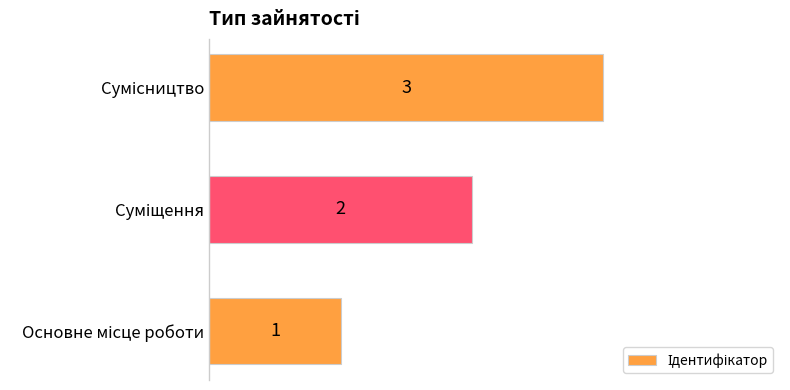

What is the smallest value displayed?

1